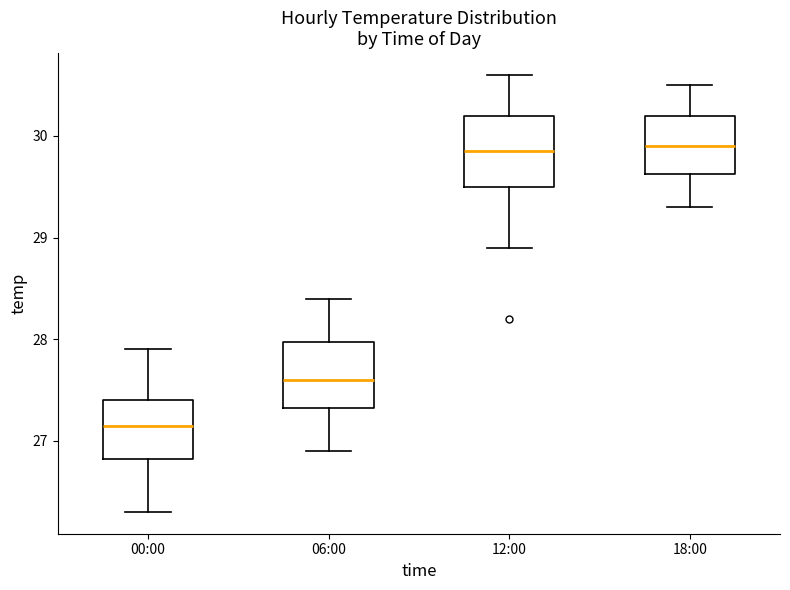

Where does the upper whisker of the box for 06:00 end on the y-axis? The values are not printed on the chart, so give them approximately, as read against the axis.

28.4